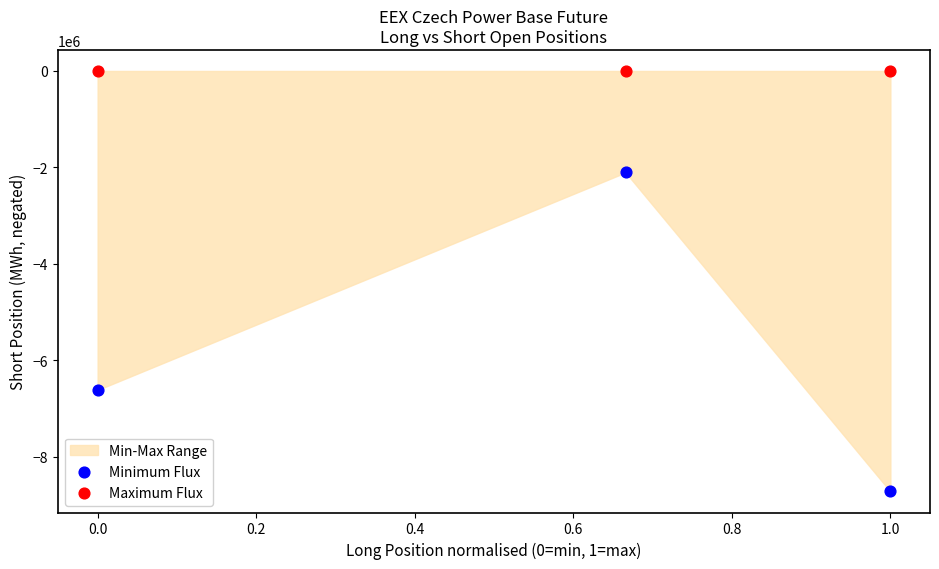

Which series contains the lowest Y value?

Minimum Flux